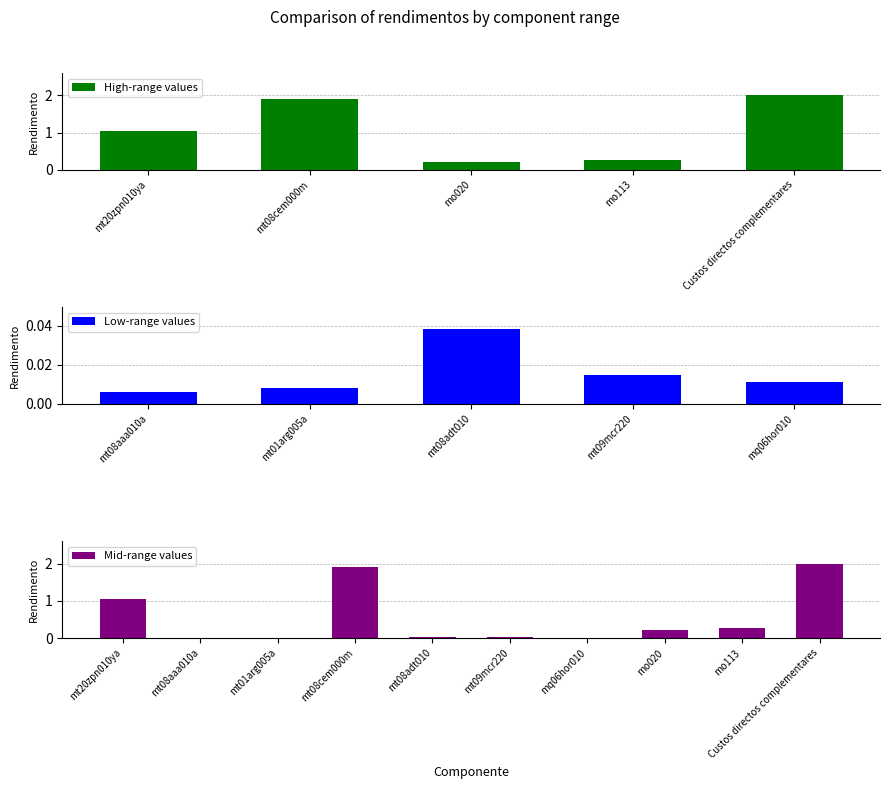

What position from the right is mt08aaa010a?

9